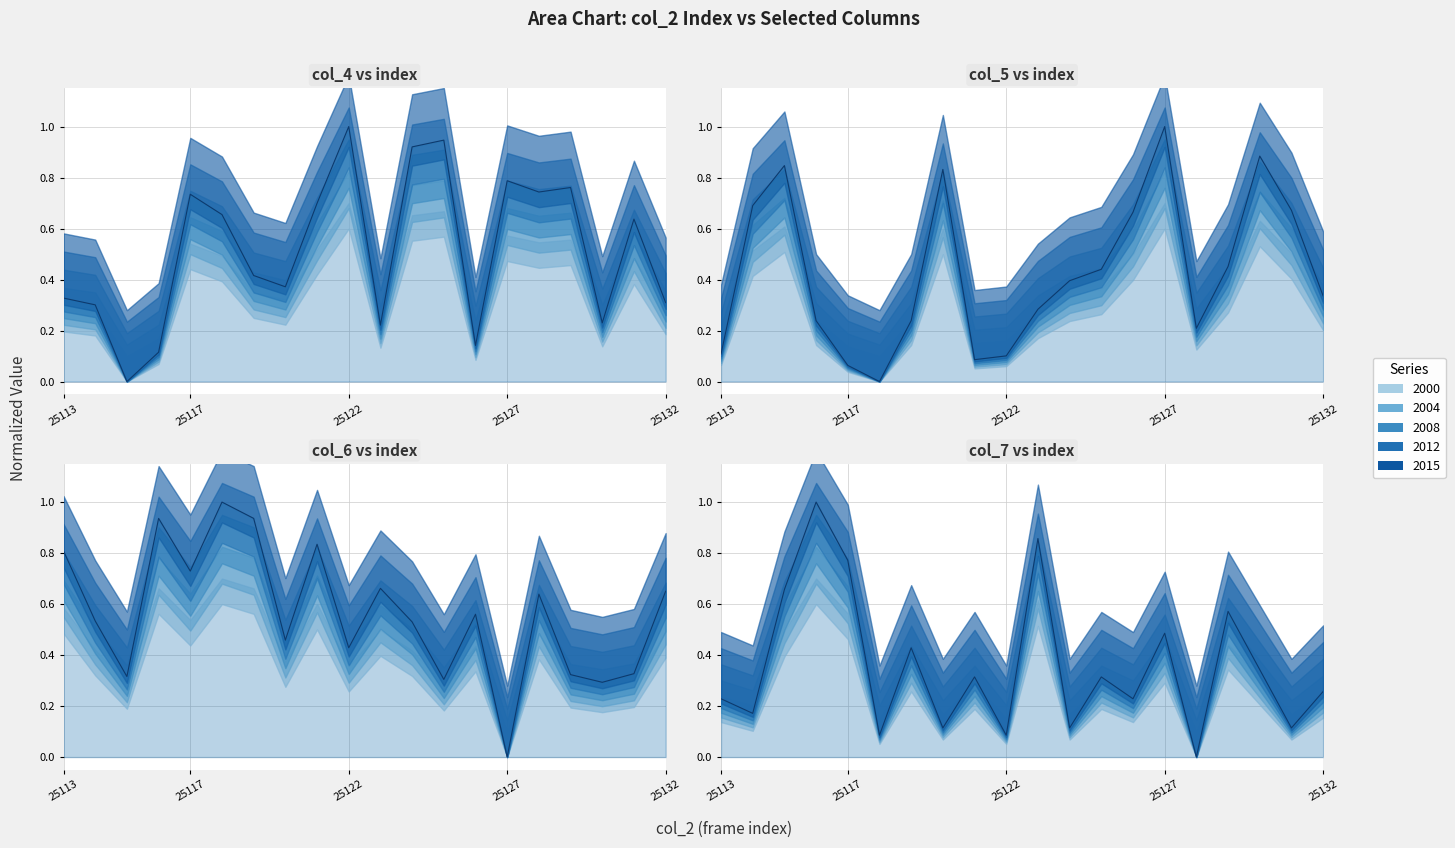

After their last crossing, which series has the higher values: col_5_line or col_7_line?

col_5_line